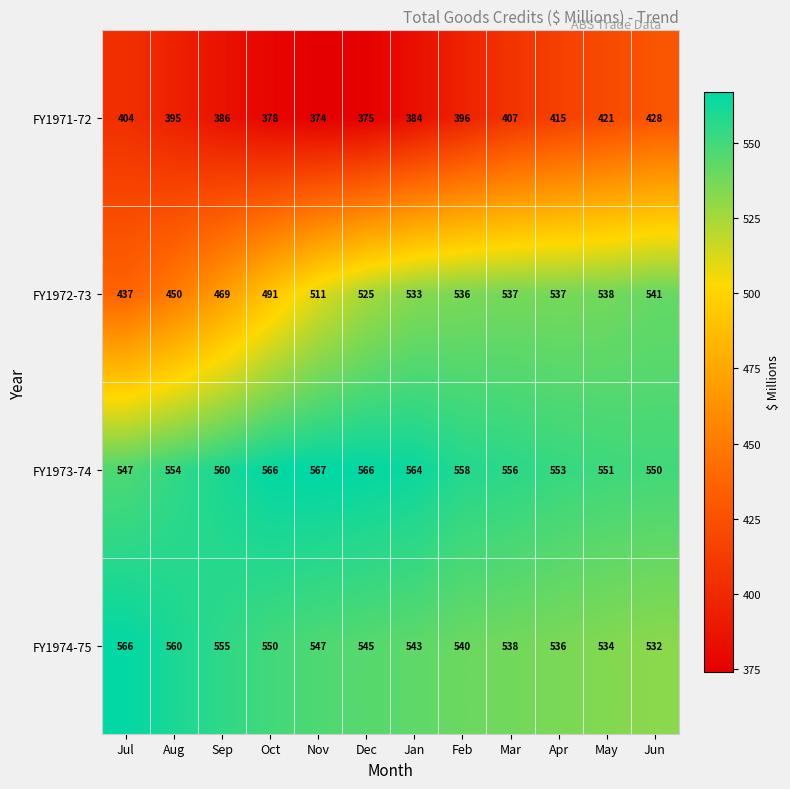

How many distinct data groups are displayed?

4